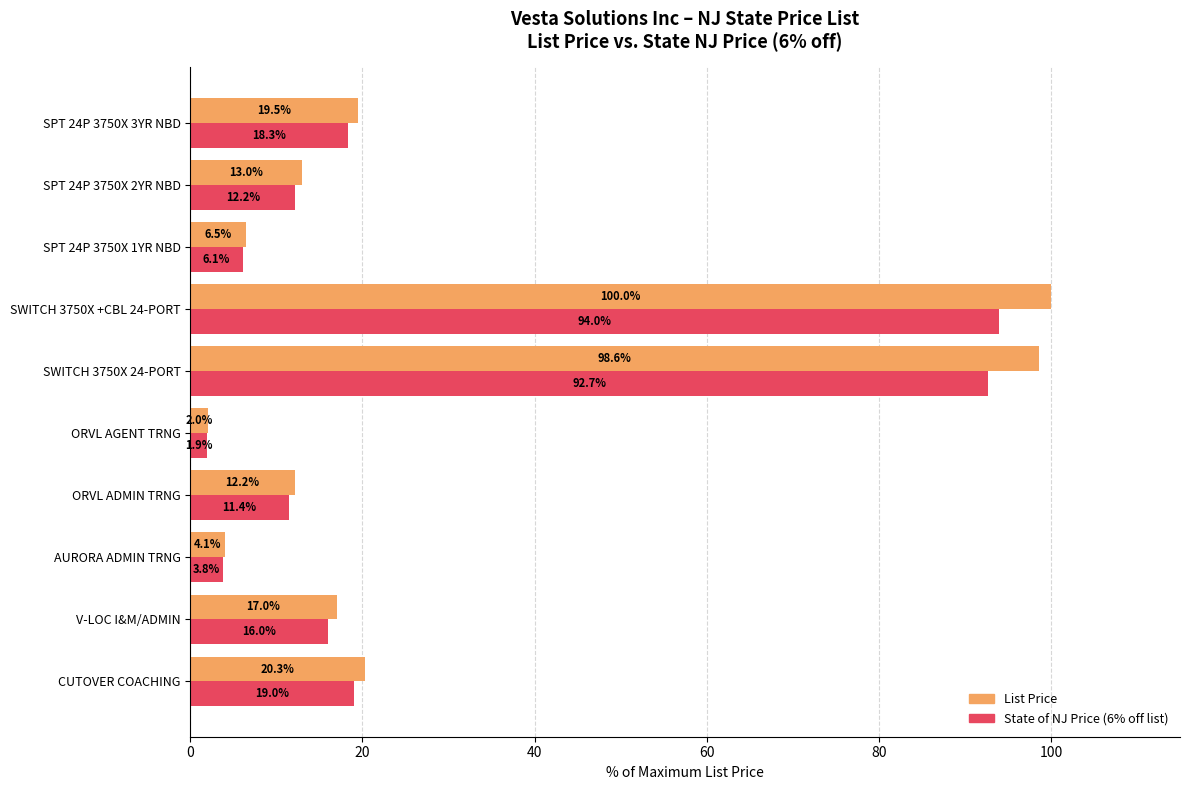

The value of State of NJ Price (6% off list) at V-LOC I&M/ADMIN is 7.3. True or false?

False